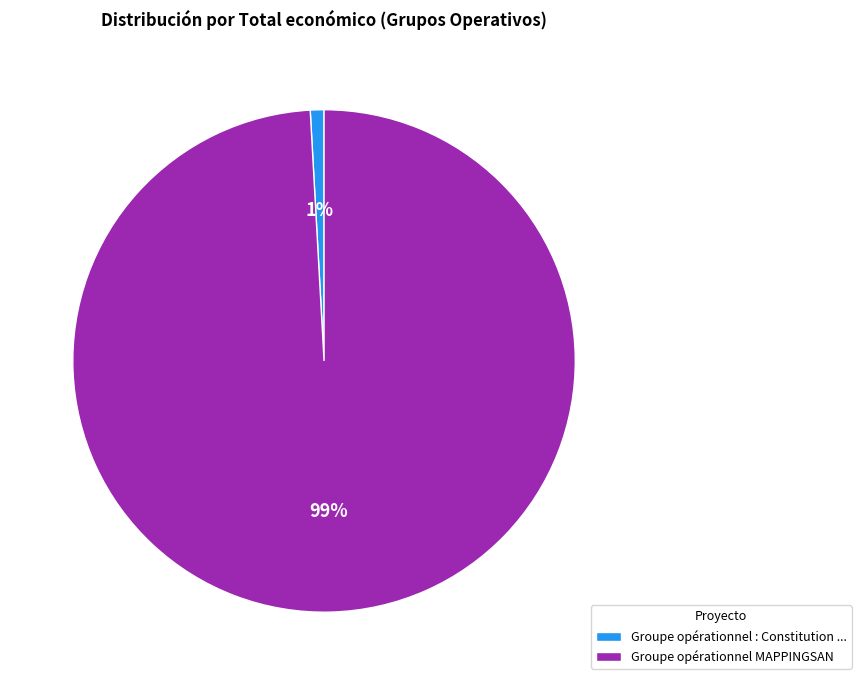

To the nearest percent, what is the difference between the largest and smallest slice percentages?

98%